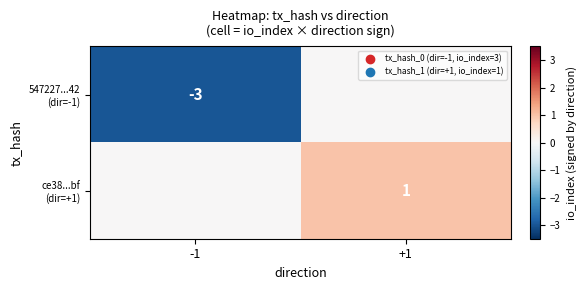

True or false: 547227...42 (dir=-1) has a value of -3 at -1.

True